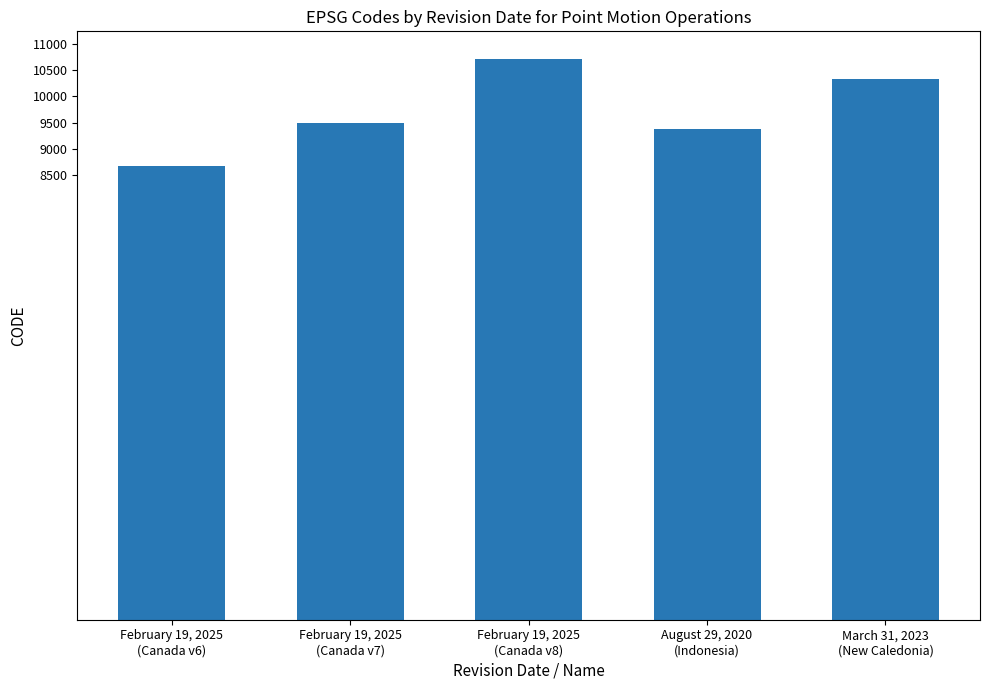

How many bars are there in total?

5